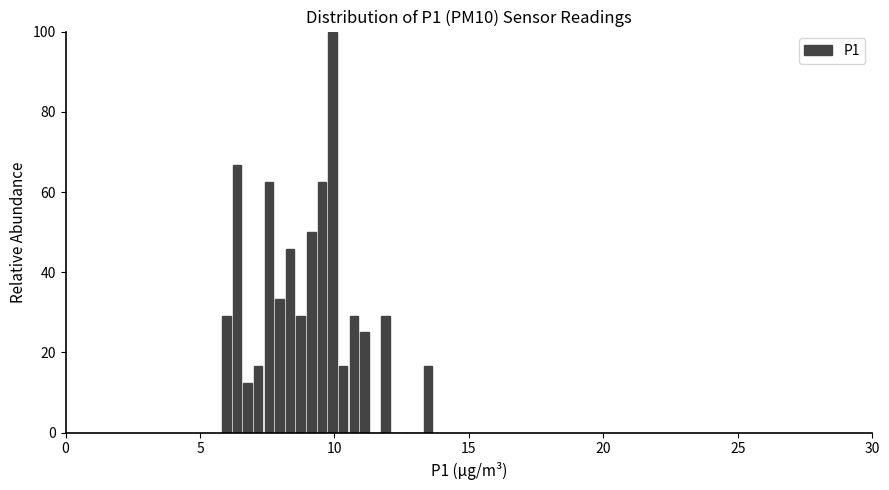

Around what value on the x-axis is the tallest bar? Give the approximate position of its centre, as read against the axis.

10.0